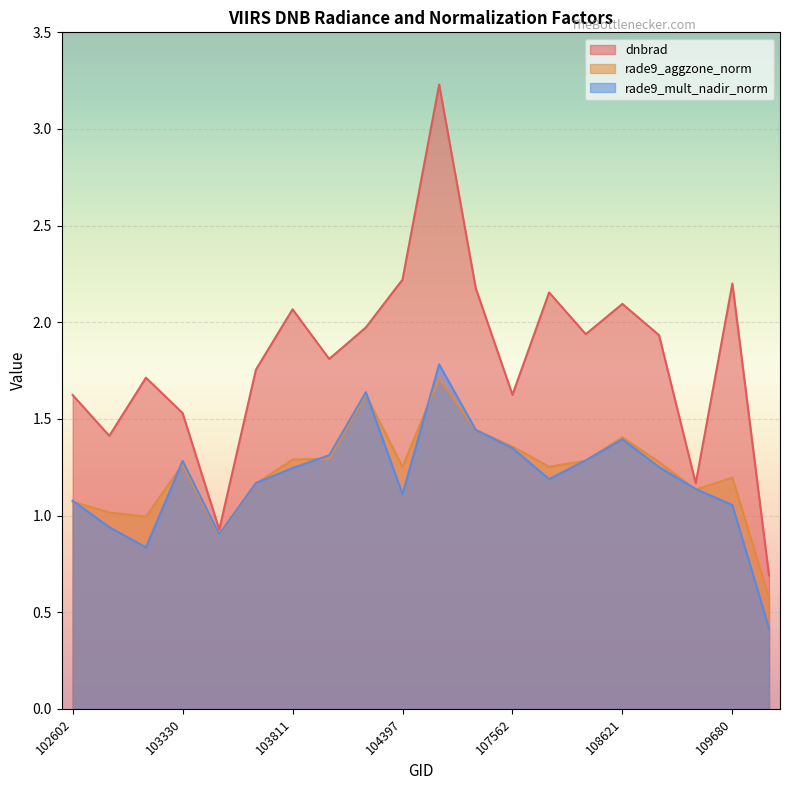

Reading left to right, list all the values displayed in this chart.

dnbrad: 102602=1.6	102964=1.4	103092=1.7	103330=1.5	103448=0.9	103566=1.8	103811=2.1	103928=1.8	104162=2.0	104397=2.2	104405=3.2	104522=2.2	107562=1.6	107923=2.2	108090=1.9	108621=2.1	108974=1.9	109320=1.2	109680=2.2	115692=0.7
rade9_aggzone_norm: 102602=1.1	102964=1.0	103092=1.0	103330=1.3	103448=0.9	103566=1.2	103811=1.3	103928=1.3	104162=1.6	104397=1.3	104405=1.7	104522=1.4	107562=1.4	107923=1.3	108090=1.3	108621=1.4	108974=1.3	109320=1.1	109680=1.2	115692=0.6
rade9_mult_nadir_norm: 102602=1.1	102964=0.9	103092=0.8	103330=1.3	103448=0.9	103566=1.2	103811=1.2	103928=1.3	104162=1.6	104397=1.1	104405=1.8	104522=1.4	107562=1.3	107923=1.2	108090=1.3	108621=1.4	108974=1.3	109320=1.1	109680=1.1	115692=0.4